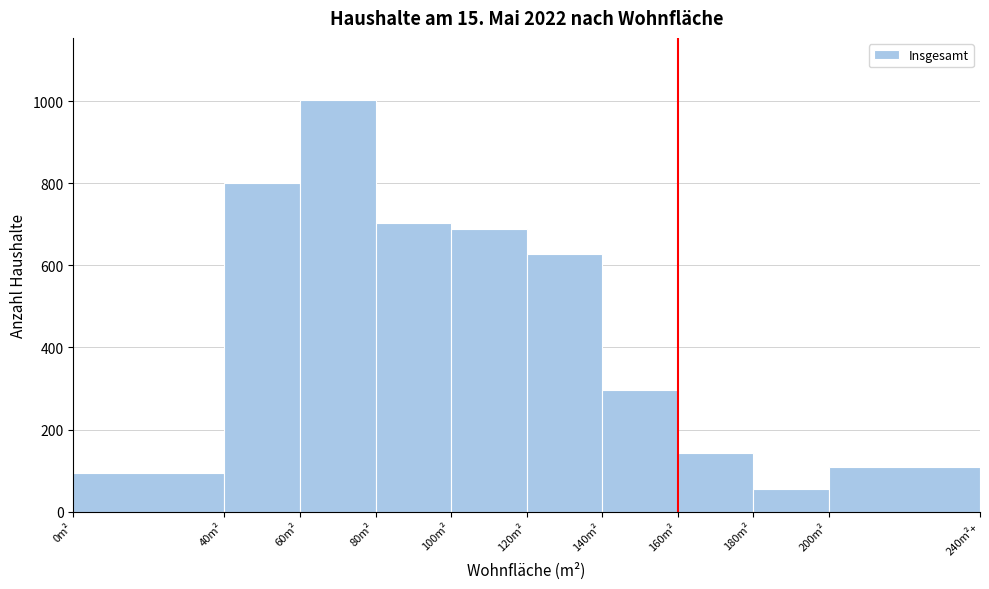

Reading left to right, transcribe all the data shown in this chart.

0m²=94	40m²=800	60m²=1004	80m²=703	100m²=688	120m²=629	140m²=297	160m²=142	180m²=55	200m²=109